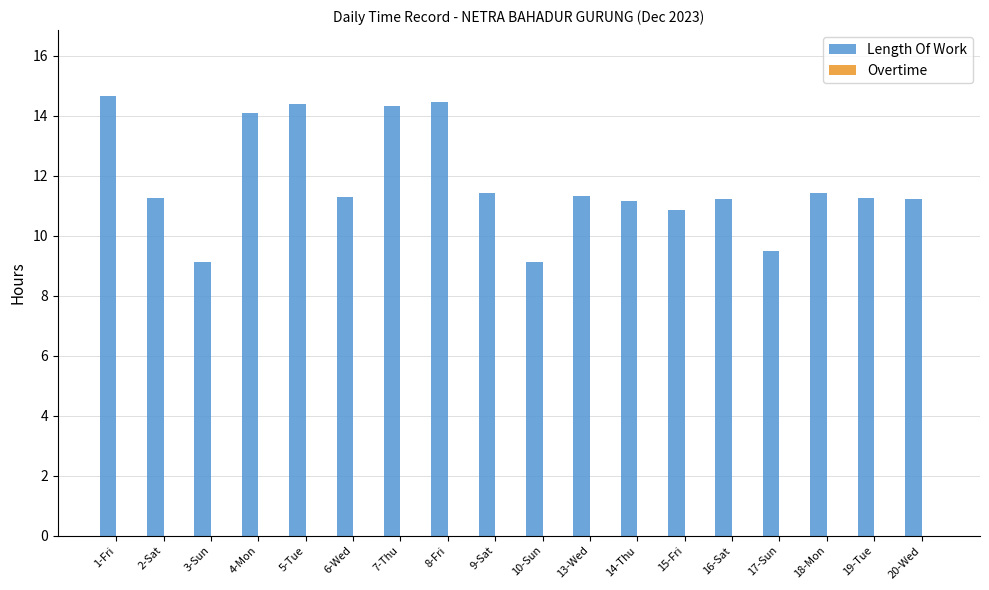

Between 4-Mon and 14-Thu, which is larger?

4-Mon